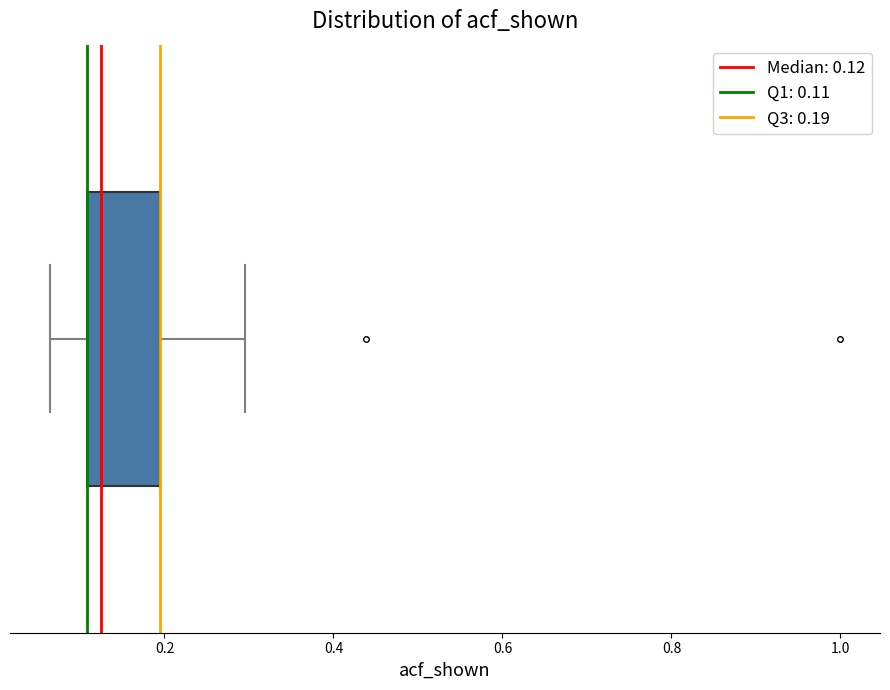

Transcribe this box plot: give where the median line is, the range the box spans, and where the two whiskers end, as read against the x-axis. The values are not printed on the chart, so give them approximately, as read against the axis.

median 0.12, box 0.10 to 0.20, whiskers 0.06 to 0.30